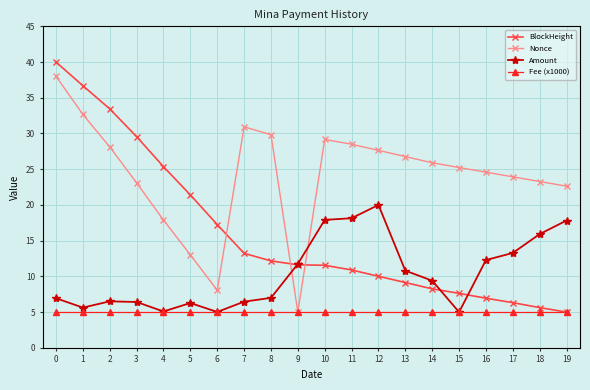

True or false: Nonce has a value of 23.3 at 18.

True